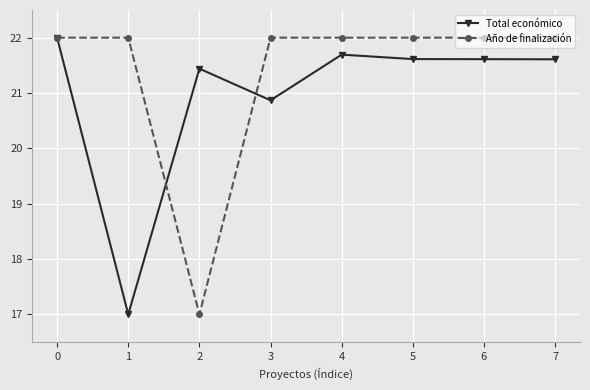

At which label is Total económico closest to 19?

3